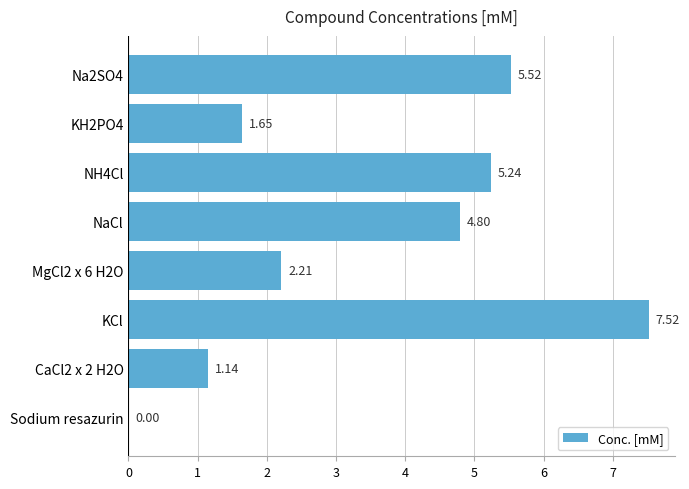

What is the ratio of the value at MgCl2 x 6 H2O to the value at Na2SO4?

0.4